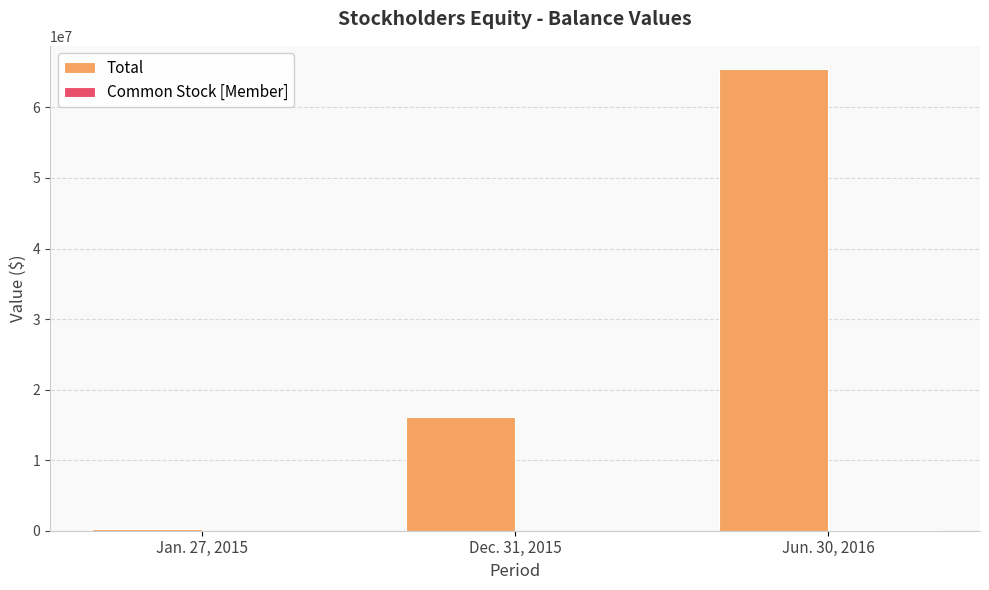

Count the number of data series in this chart.

2